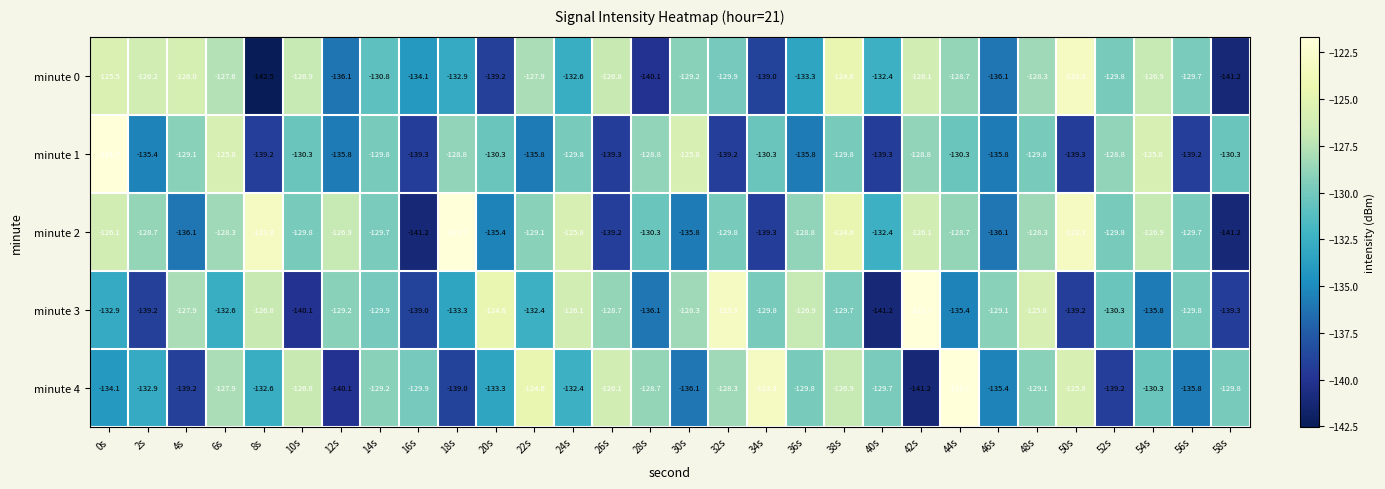

The minute 3 series shows -57.1 at 58s. True or false?

False